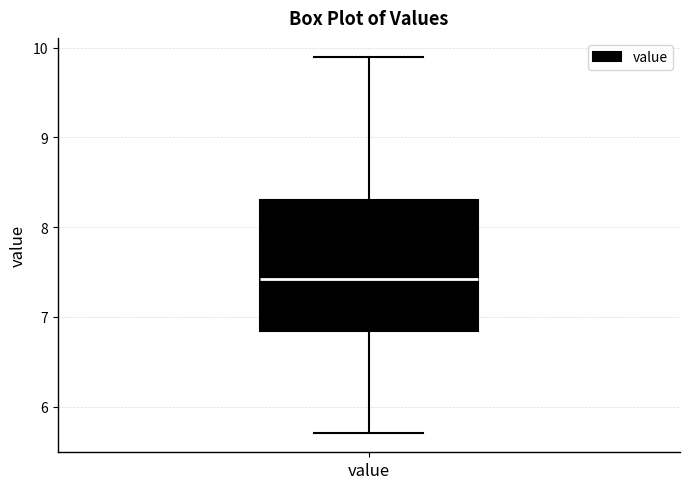

Read this box plot against the y-axis: the position of the median line, the range covered by the box, and the ends of both whiskers. The values are not printed on the chart, so give them approximately, as read against the axis.

median 7.4, box 6.8 to 8.3, whiskers 5.7 to 9.9